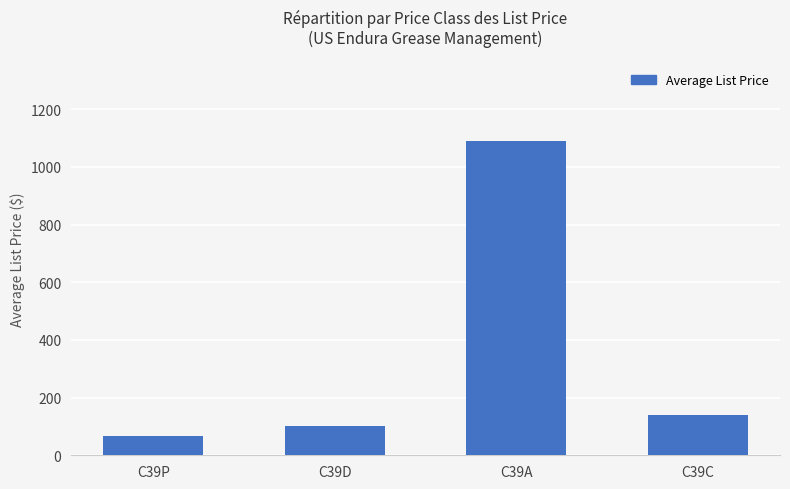

At which category does the chart reach its peak across all series?

C39A